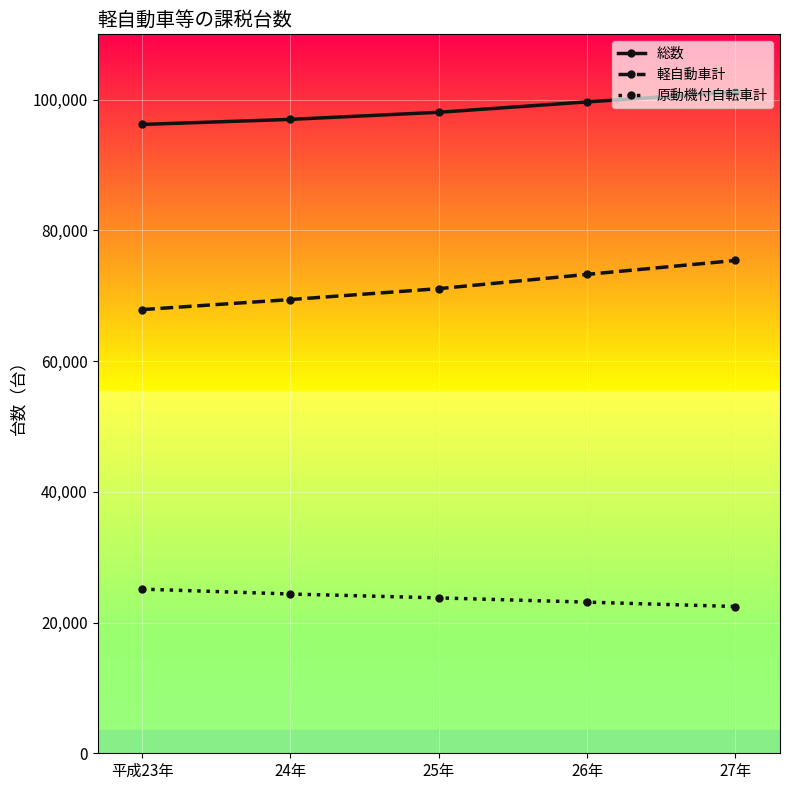

Which series has the largest total across all categories?

総数